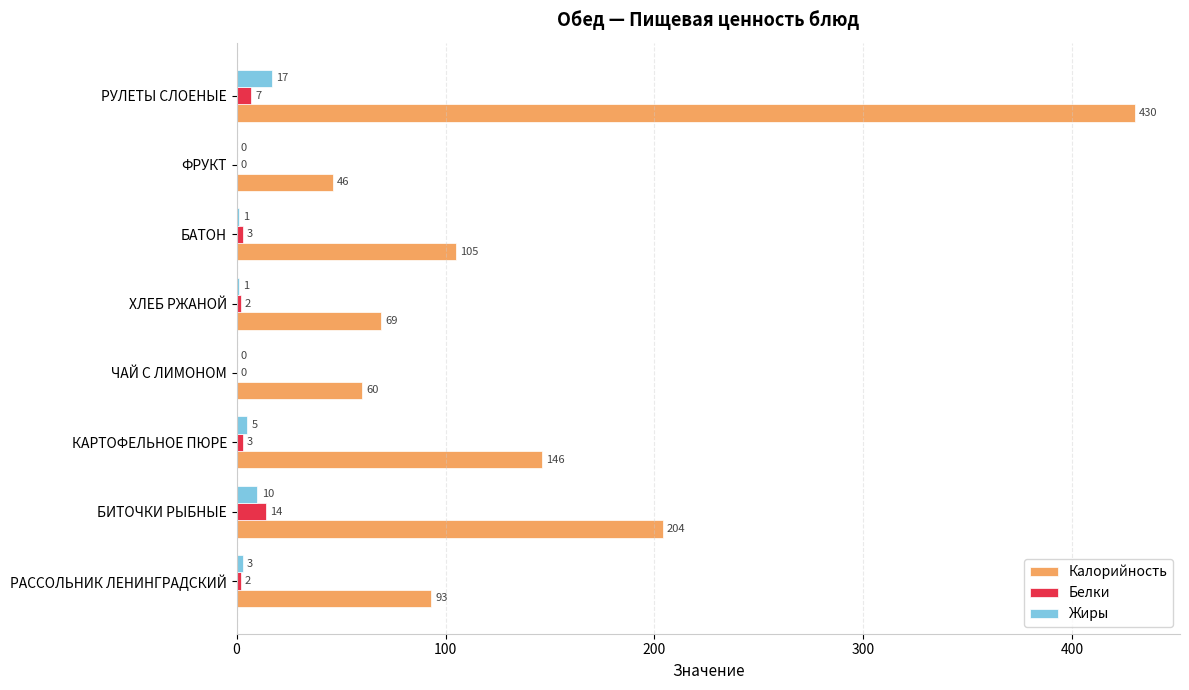

How many positive values does the Белки series have?

6